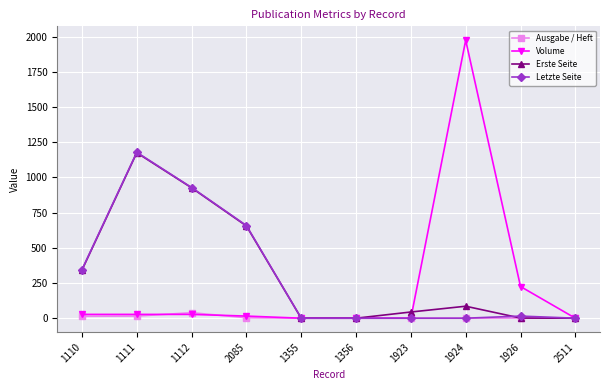

At how many categories does at least one series exceed 1535?

1